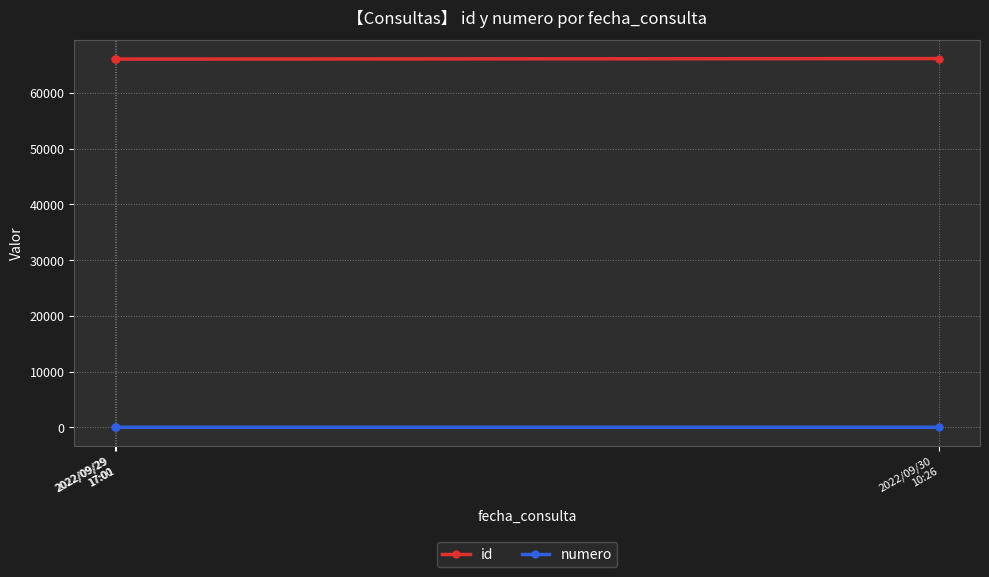

What is the average value of the id series?

66068